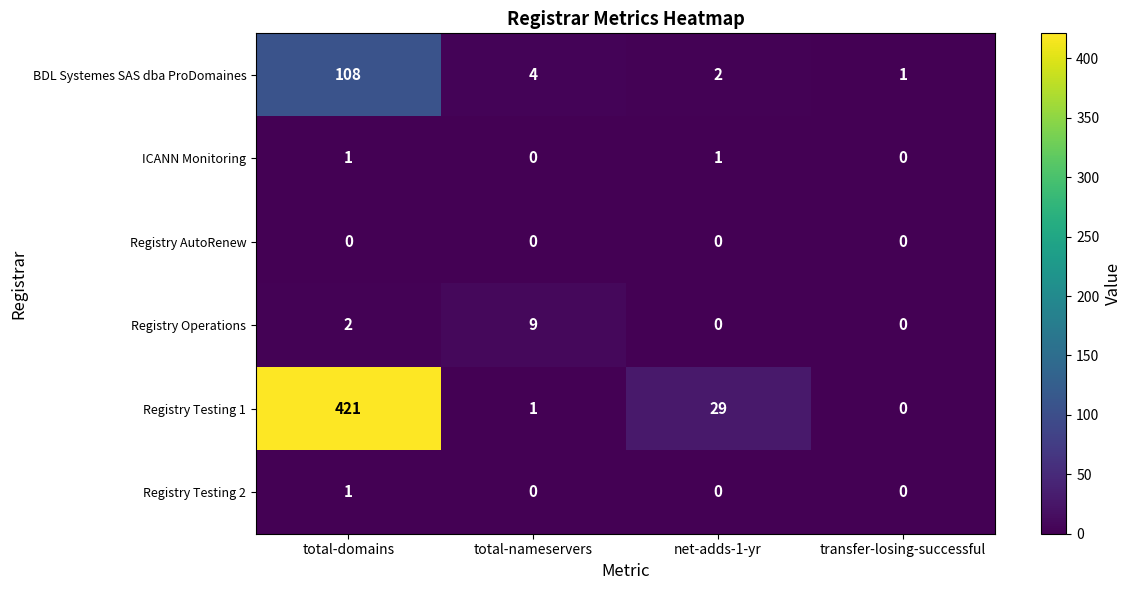

What is the average value of the Registry Operations series?

3